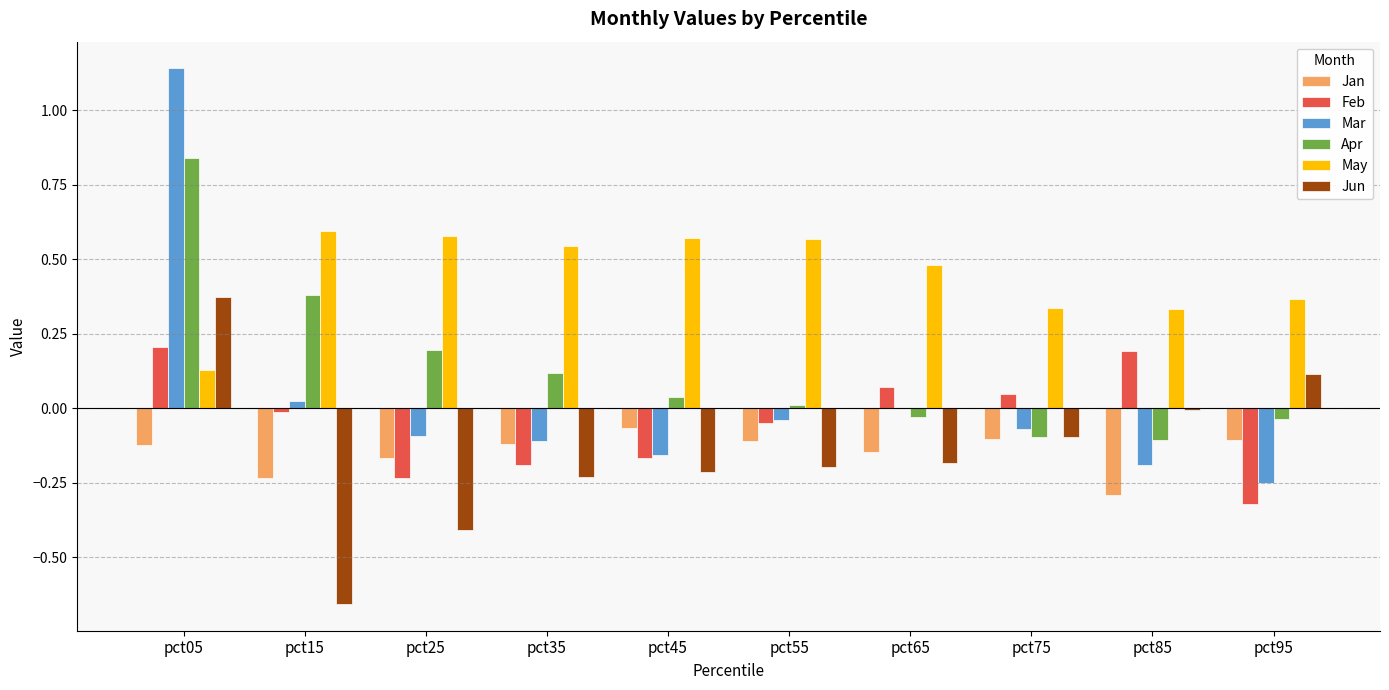

Which series changed the most between pct55 and pct65?

Feb